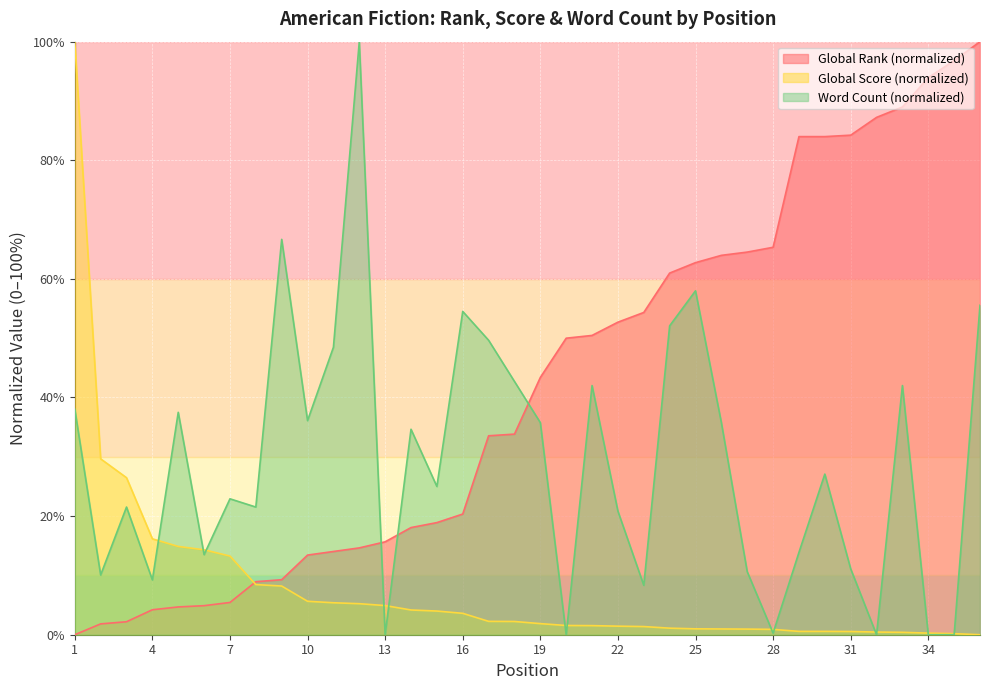

Which category has the highest value in the Global Score series?

1